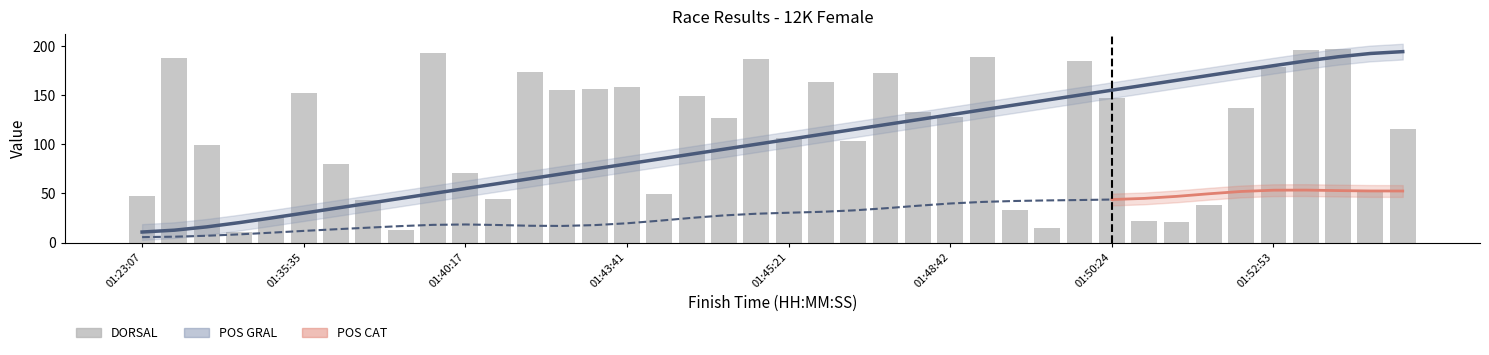

Is the value of DORSAL at 01:48:42 greater than the value of POS GRAL at 01:44:35?

Yes